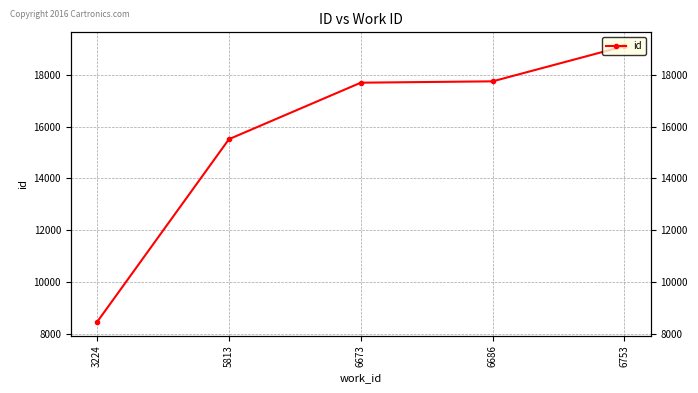

How many distinct data groups are displayed?

1